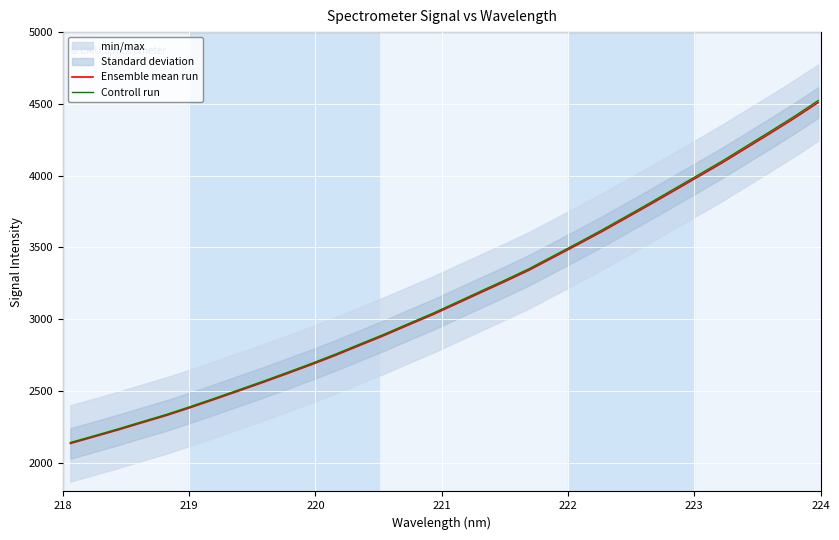

What is the highest value of the Controll run series?

4522.6